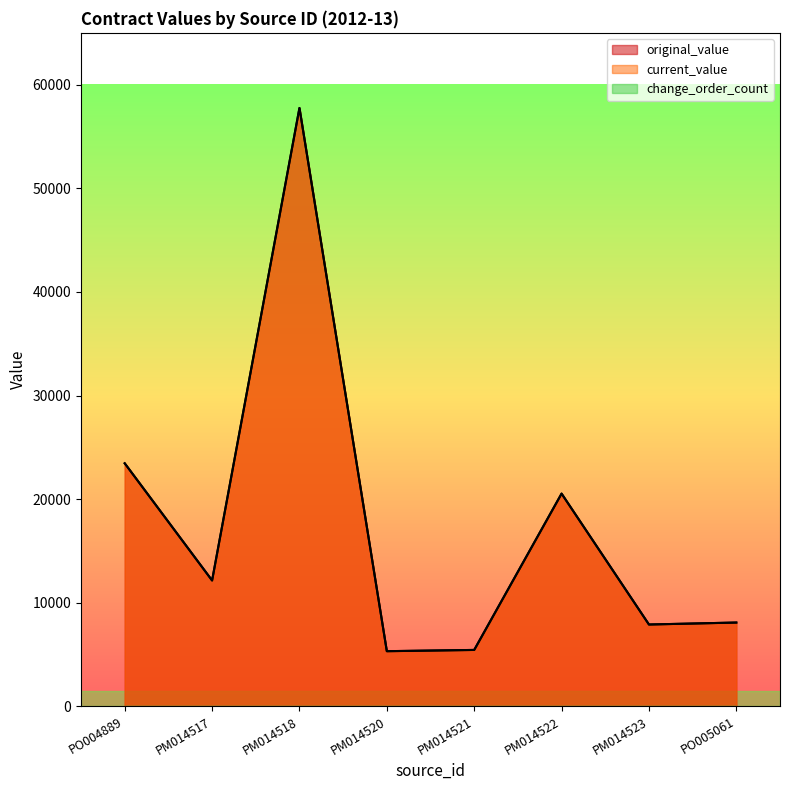

The value of original_value at PM014521 is 2285.8. True or false?

False